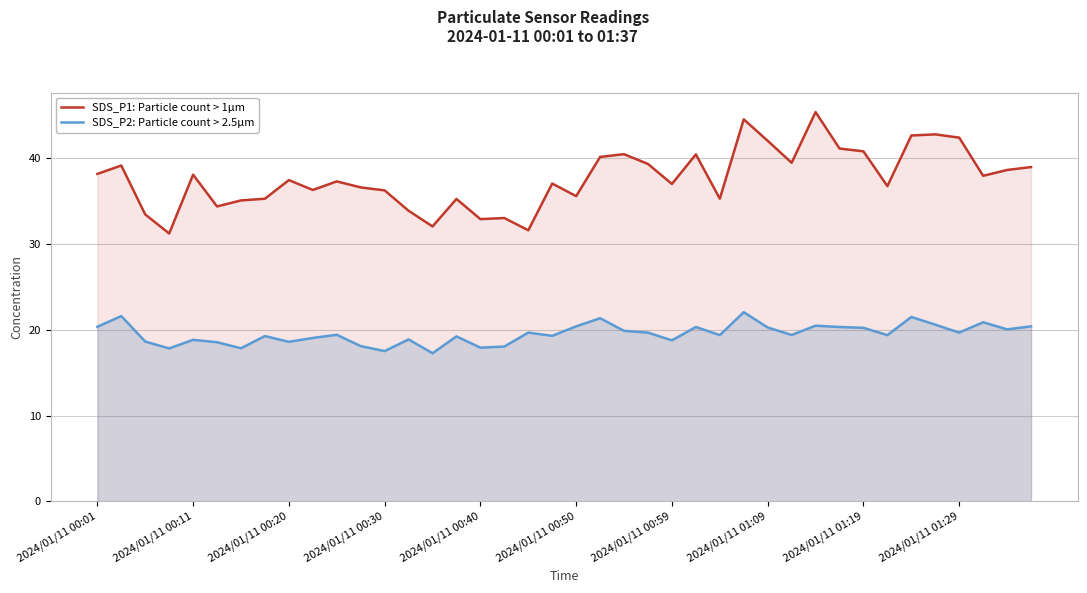

True or false: SDS_P2: Particle count > 2.5µm and SDS_P1: Particle count > 1µm cross at least once.

False